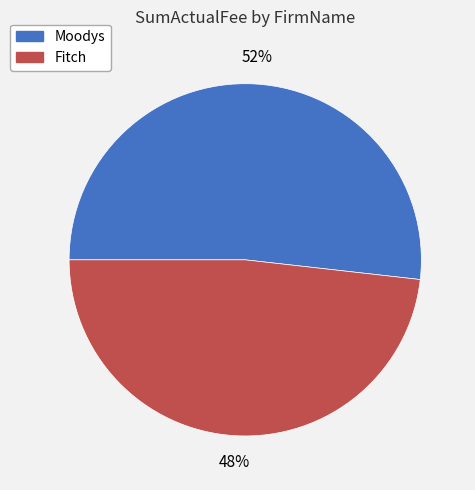

True or false: Moodys accounts for 63% of the total.

False